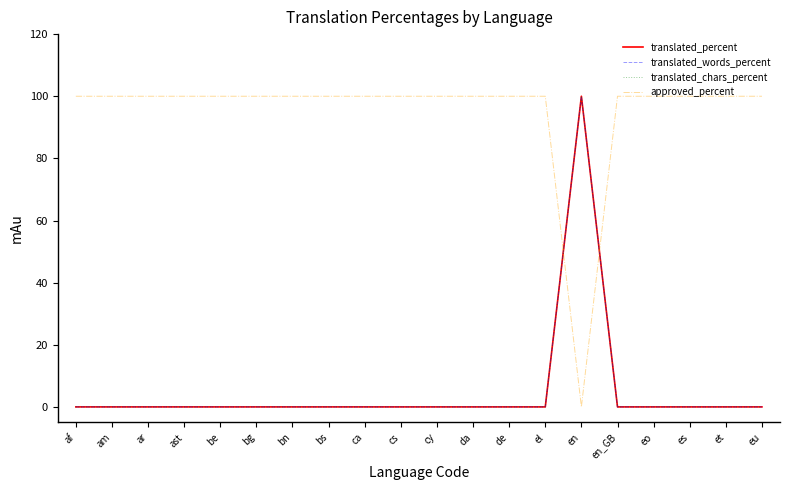

Reading left to right, what are all the values shown in this chart?

translated_percent: af=0	am=0	ar=0	ast=0	be=0	bg=0	bn=0	bs=0	ca=0	cs=0	cy=0	da=0	de=0	el=0	en=100	en_GB=0	eo=0	es=0	et=0	eu=0
translated_words_percent: af=0	am=0	ar=0	ast=0	be=0	bg=0	bn=0	bs=0	ca=0	cs=0	cy=0	da=0	de=0	el=0	en=100	en_GB=0	eo=0	es=0	et=0	eu=0
translated_chars_percent: af=0	am=0	ar=0	ast=0	be=0	bg=0	bn=0	bs=0	ca=0	cs=0	cy=0	da=0	de=0	el=0	en=100	en_GB=0	eo=0	es=0	et=0	eu=0
approved_percent: af=100	am=100	ar=100	ast=100	be=100	bg=100	bn=100	bs=100	ca=100	cs=100	cy=100	da=100	de=100	el=100	en=0	en_GB=100	eo=100	es=100	et=100	eu=100